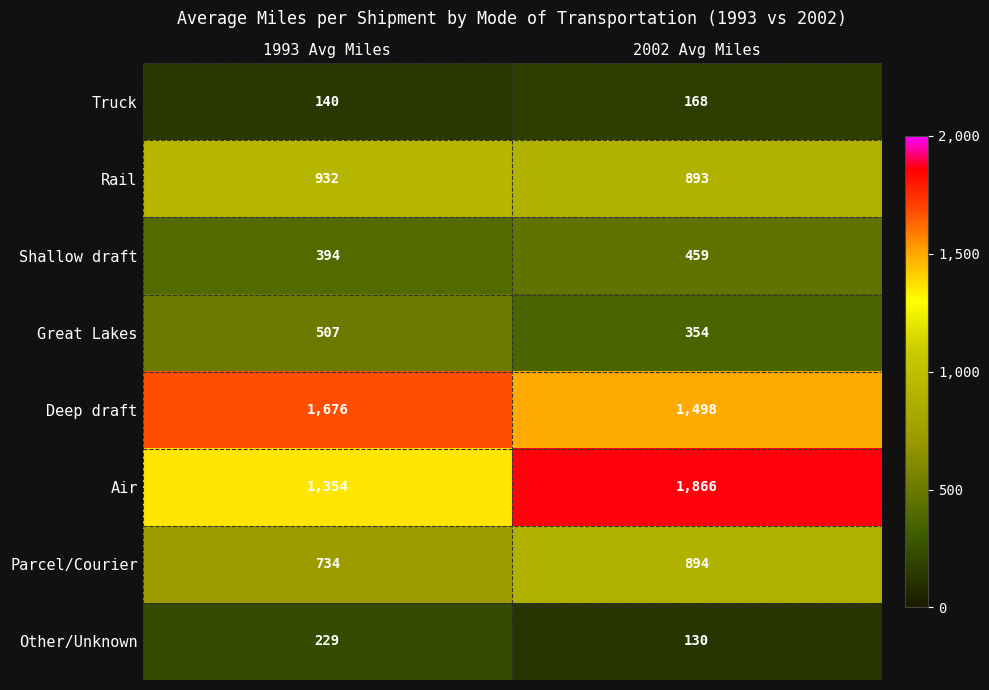

What is the difference between the highest and lowest values at 1993 Avg Miles?

1536